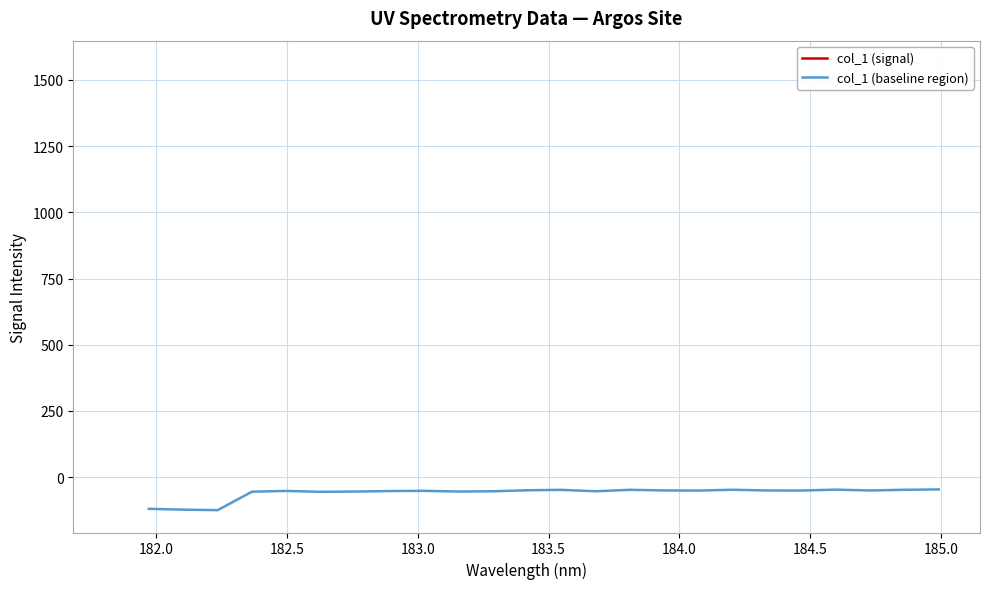

What is the sum of all values?

-1443.9